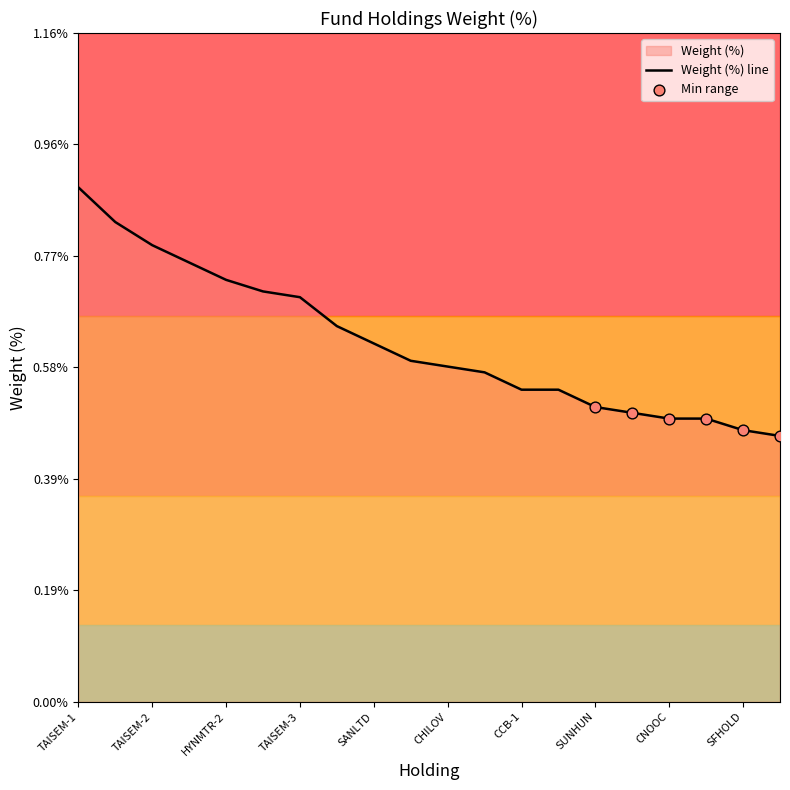

Between CHILOV and HYNMTR-2, which is larger?

HYNMTR-2